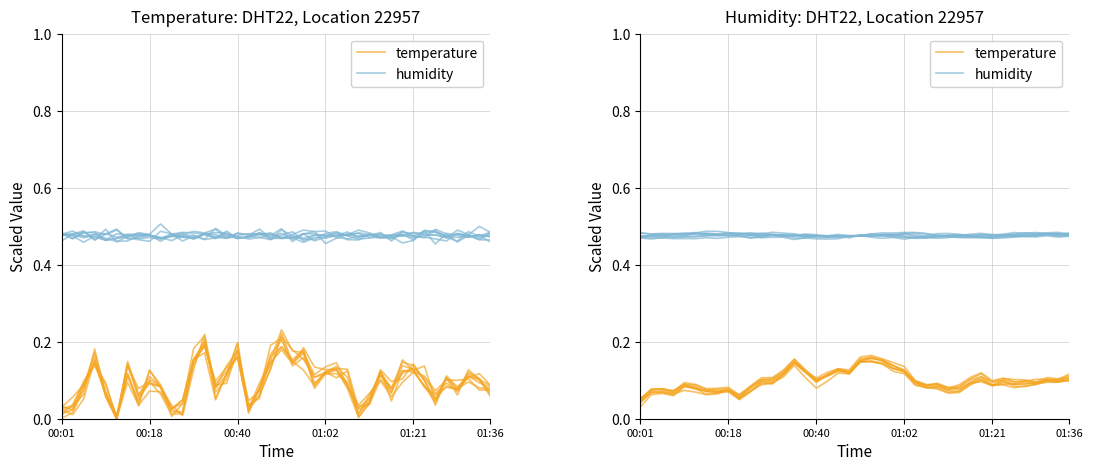

How many data points does each series have?

40